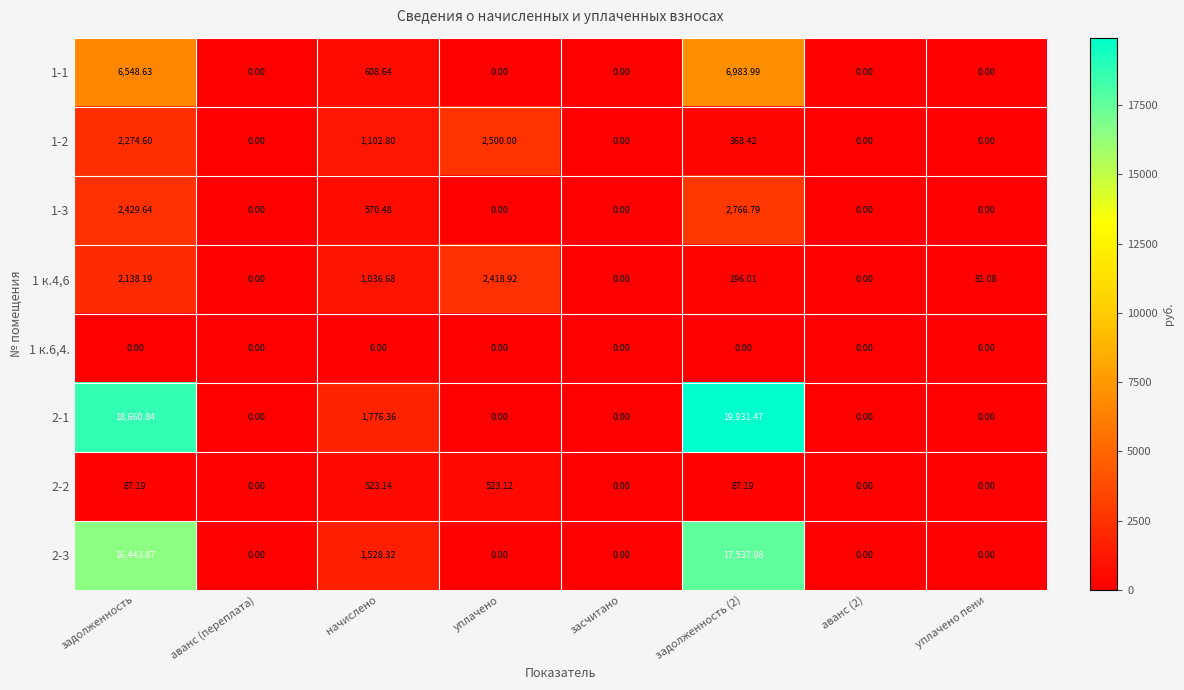

Count the number of categories in the chart.

8